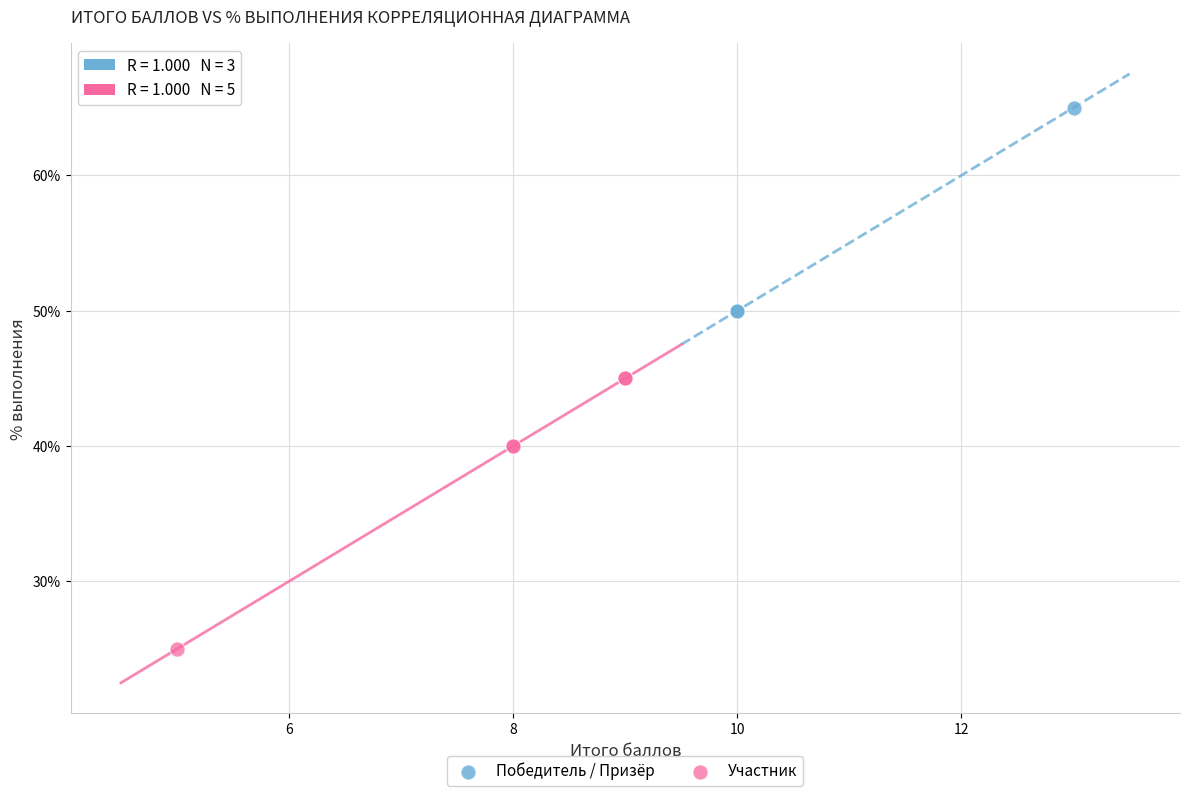

Which series has the largest Y range (max minus min)?

Участник